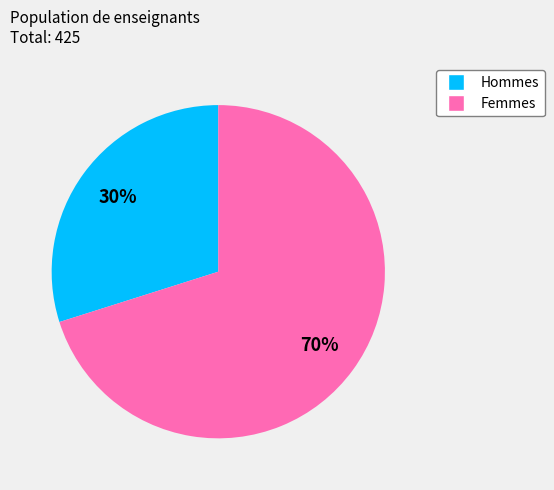

Is there any slice that represents more than half of the pie?

Yes